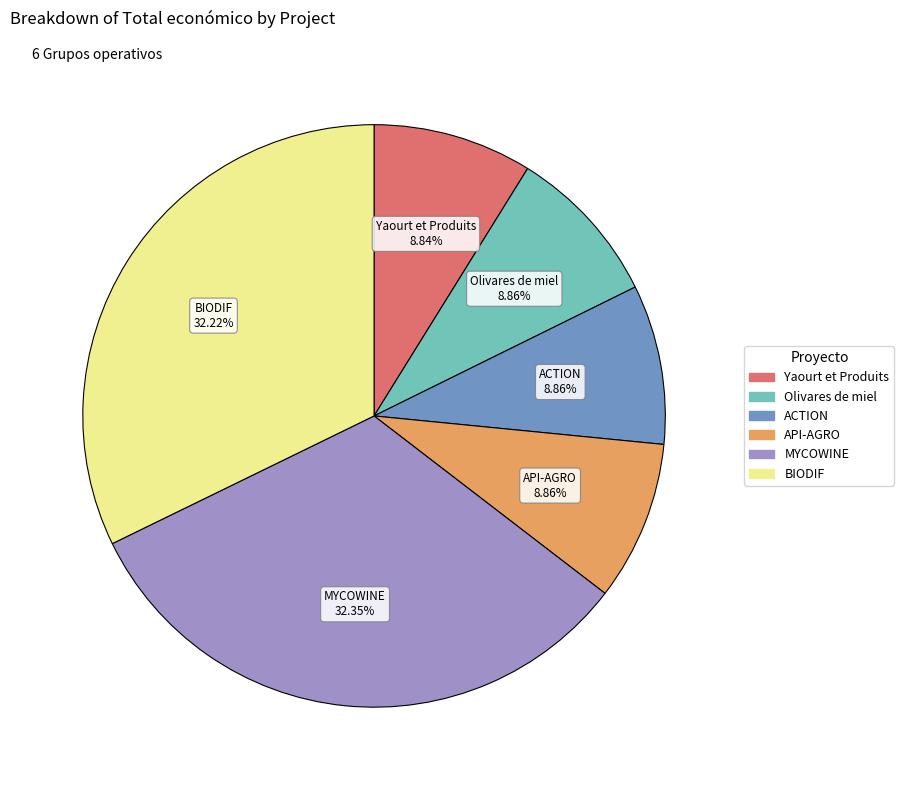

To the nearest percent, what is the combined percentage of Yaourt et Produits and ACTION?

18%